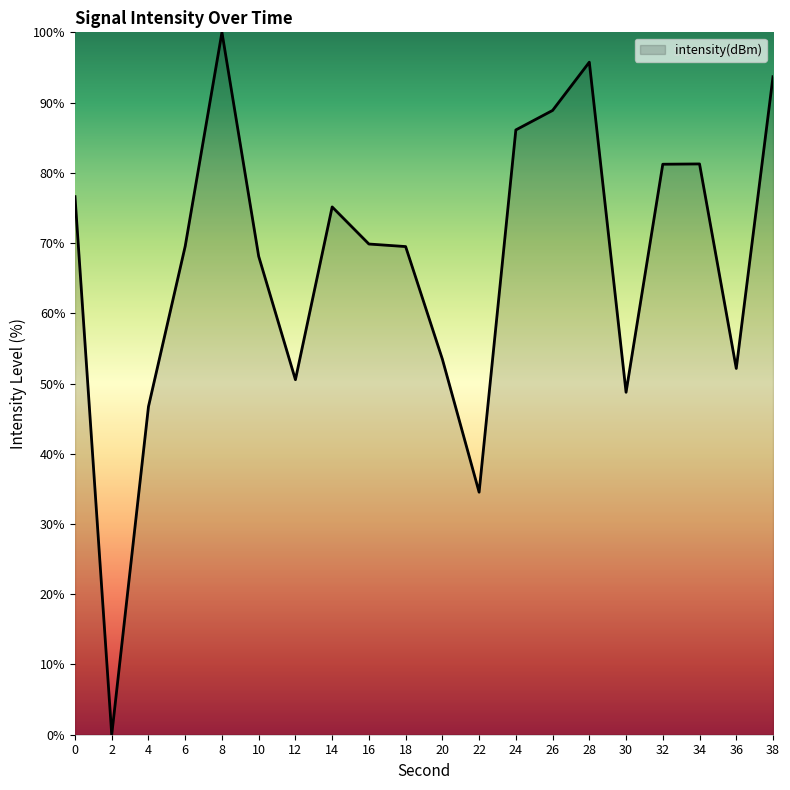

Which has a higher value, 32 or 28?

28